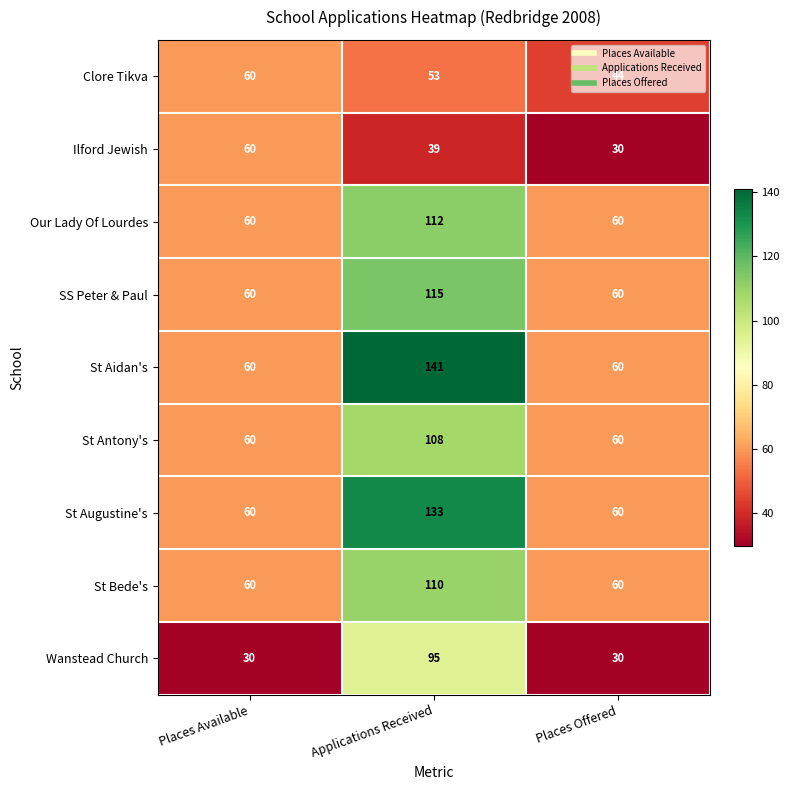

Which series changed the most between Places Available and Applications Received?

St Aidan's